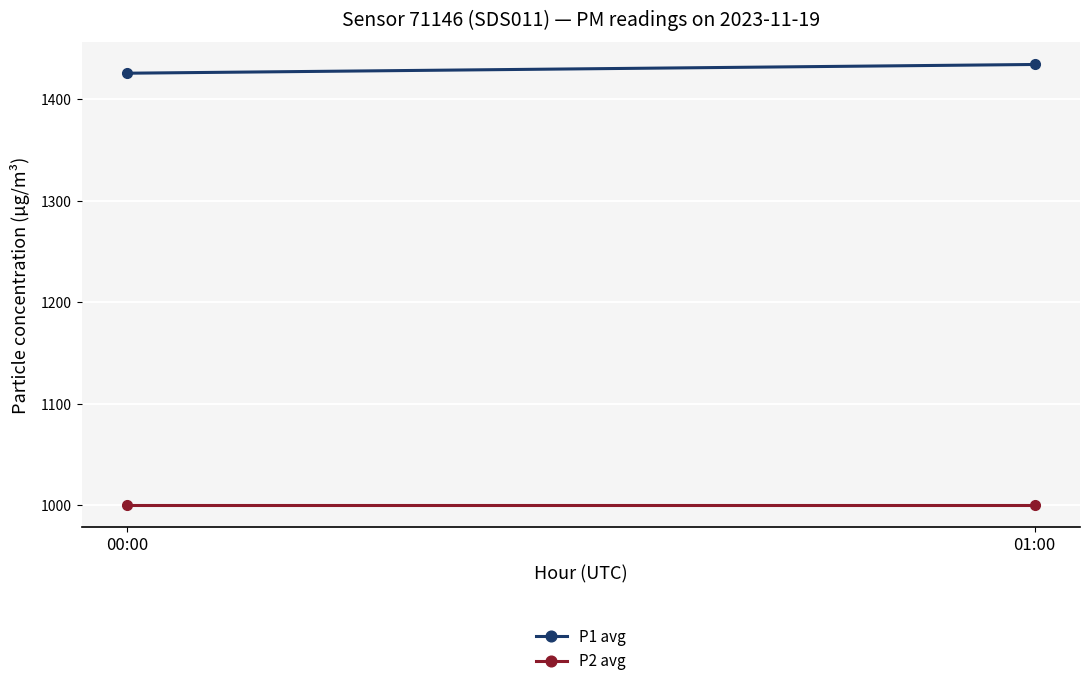

What is the greatest value displayed?

1434.2